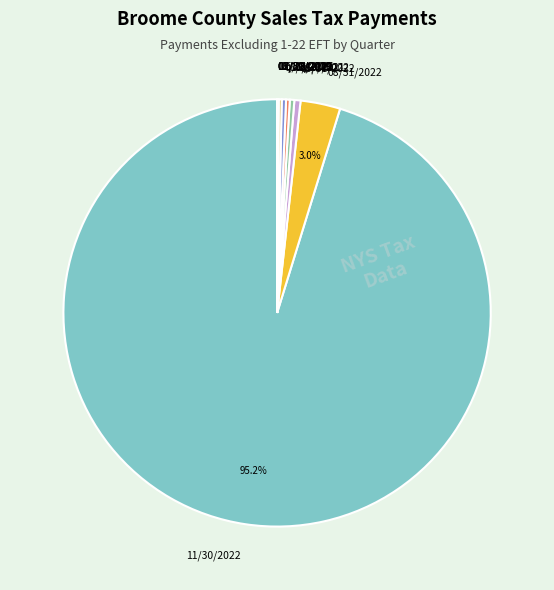

Which slice is the largest?

11/30/2022